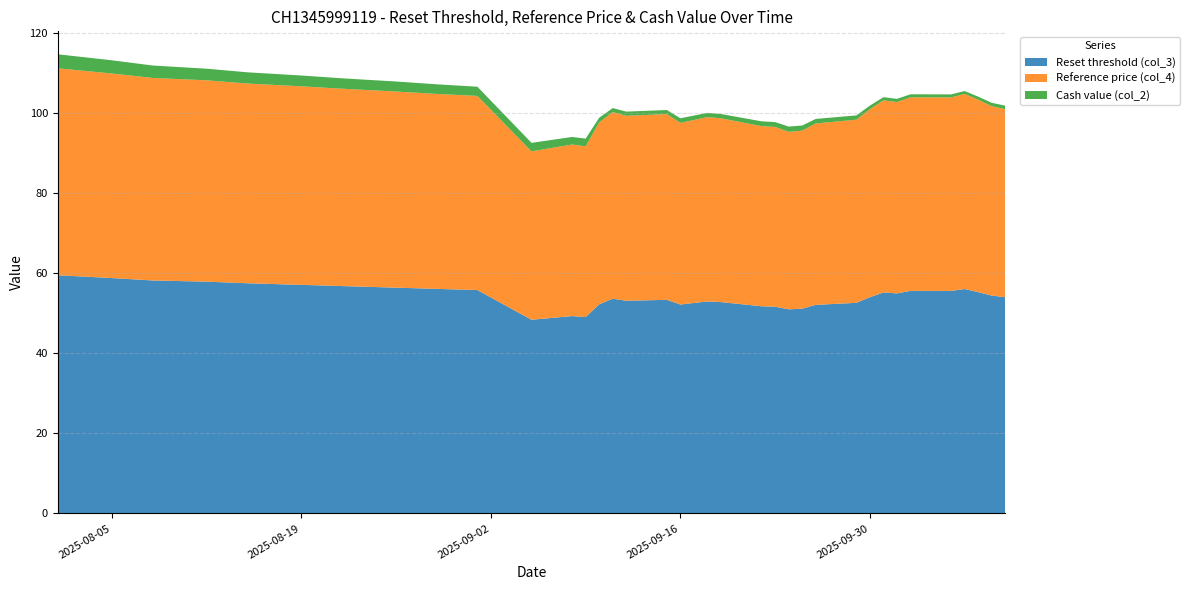

Reading left to right, transcribe all the data shown in this chart.

Reset threshold (col_3): 59.5	58.8	58.2	57.9	57.5	57.1	56.8	56.4	56.1	55.8	48.4	49.3	49.0	52.2	53.6	53.1	53.4	52.2	52.6	53.0	52.8	51.8	51.6	51.0	51.2	52.1	52.6	54.0	55.2	55.0	55.6	55.6	56.1	55.3	54.4	54.0
Reference price (col_4): 51.7	51.1	50.6	50.3	49.9	49.6	49.3	49.0	48.7	48.5	42.1	42.9	42.6	45.4	46.6	46.2	46.4	45.4	45.7	46.0	45.9	45.0	44.9	44.3	44.5	45.3	45.8	47.0	48.0	47.8	48.4	48.3	48.8	48.1	47.3	47.0
Cash value (col_2): 3.5	3.3	3.1	2.9	2.8	2.7	2.6	2.5	2.4	2.3	2.1	1.9	1.9	1.2	1.0	1.1	1.0	1.1	1.1	1.1	1.1	1.2	1.2	1.3	1.3	1.1	1.1	0.9	0.8	0.8	0.8	0.8	0.7	0.8	0.8	0.9